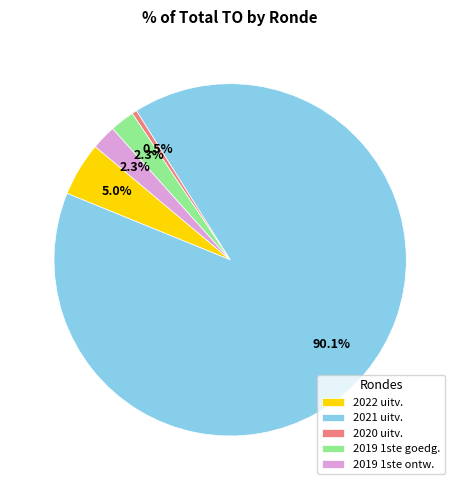

What is the largest slice in the pie chart?

2021 uitv.